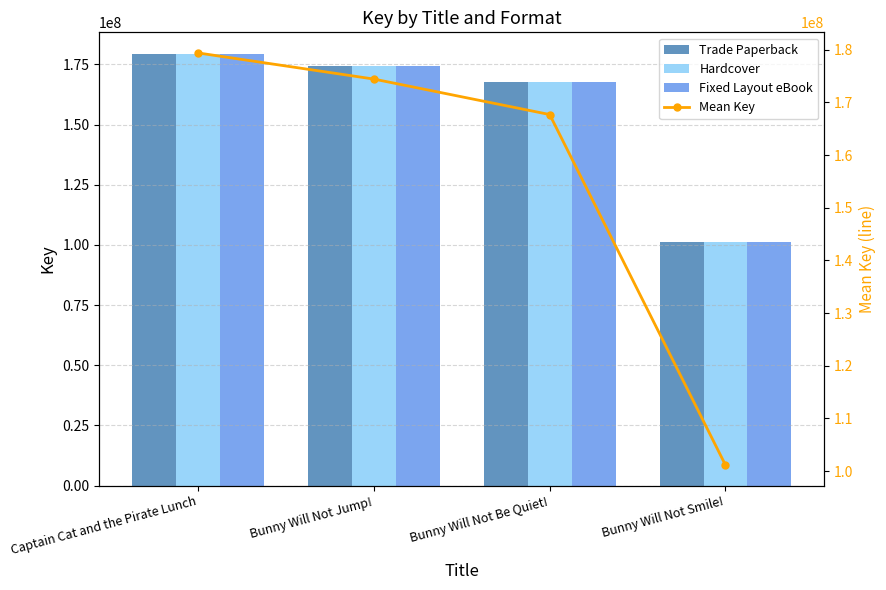

How many series are shown in this chart?

4